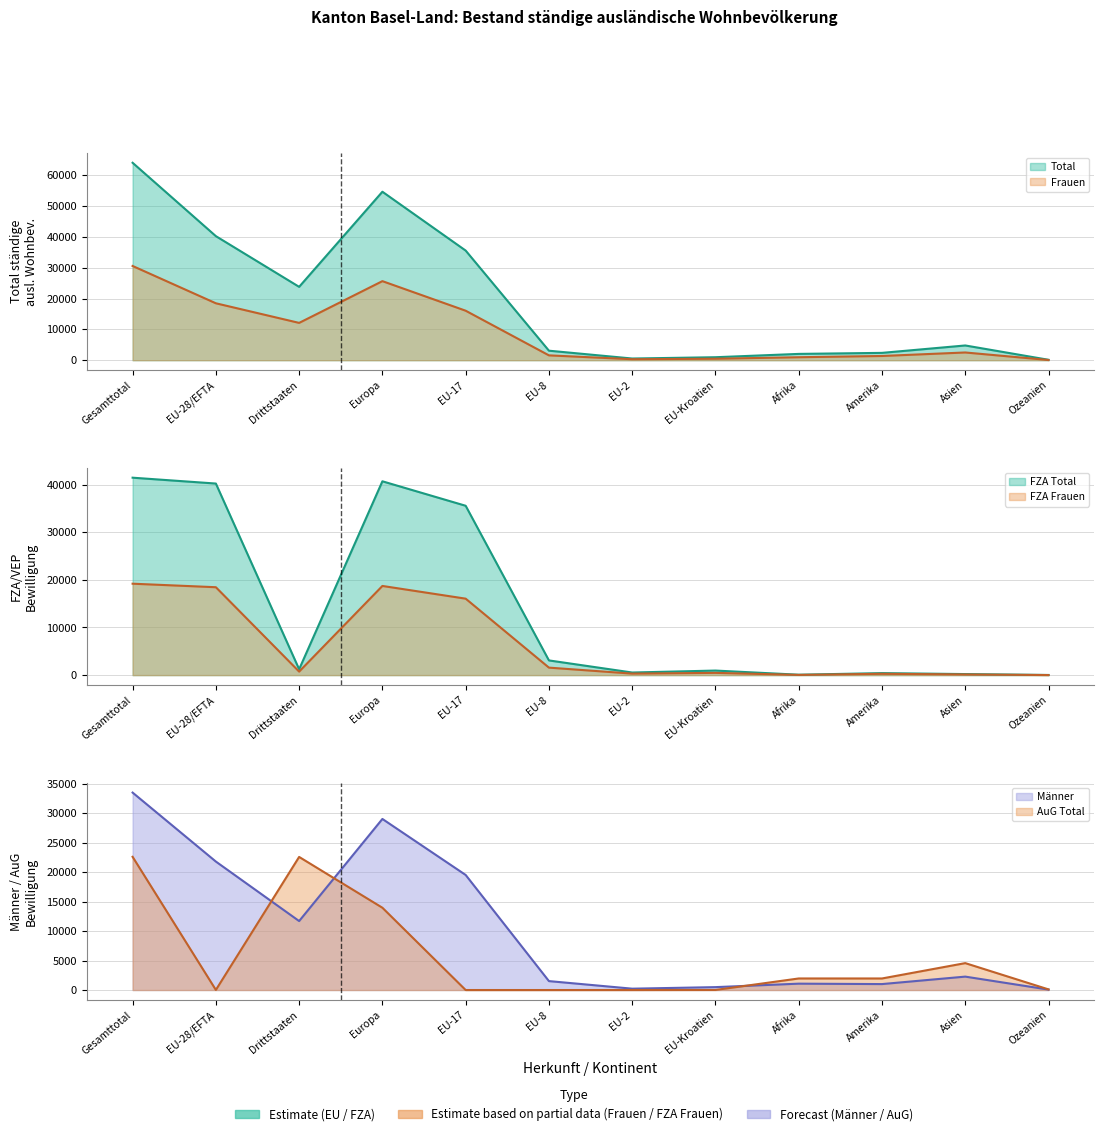

Read the Frauen value at Drittstaaten, to the nearest 10.

12100